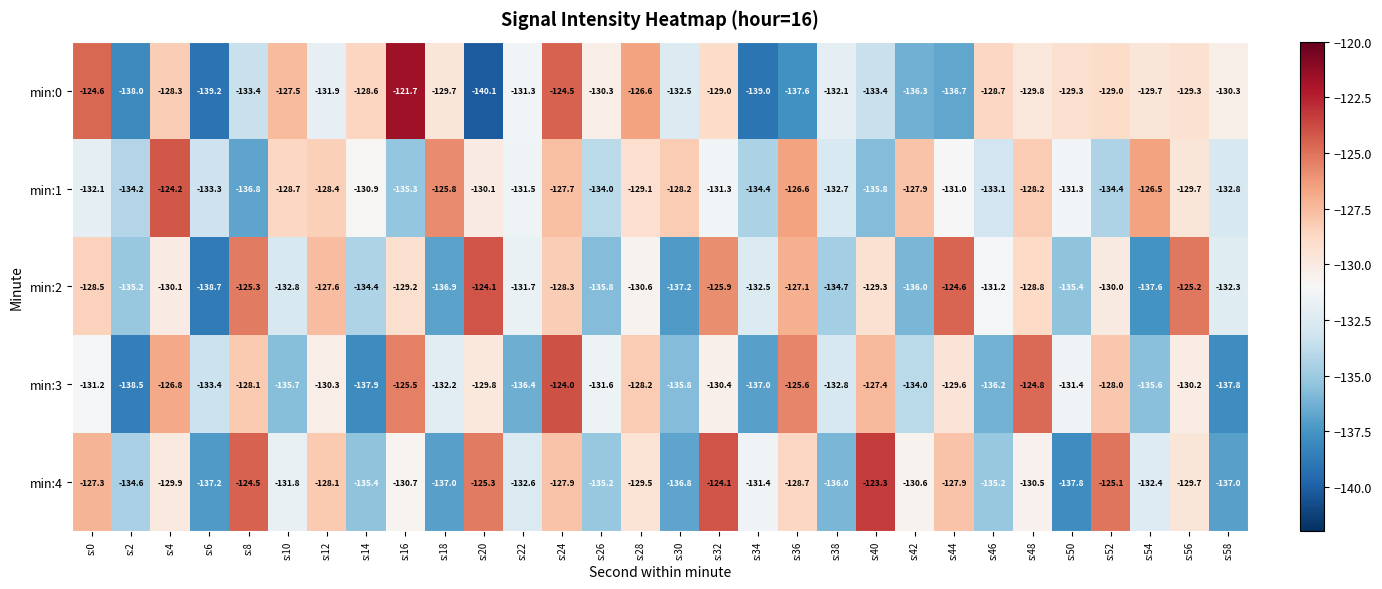

List the series in order of their peak value, highest first.

min:0, min:4, min:3, min:2, min:1